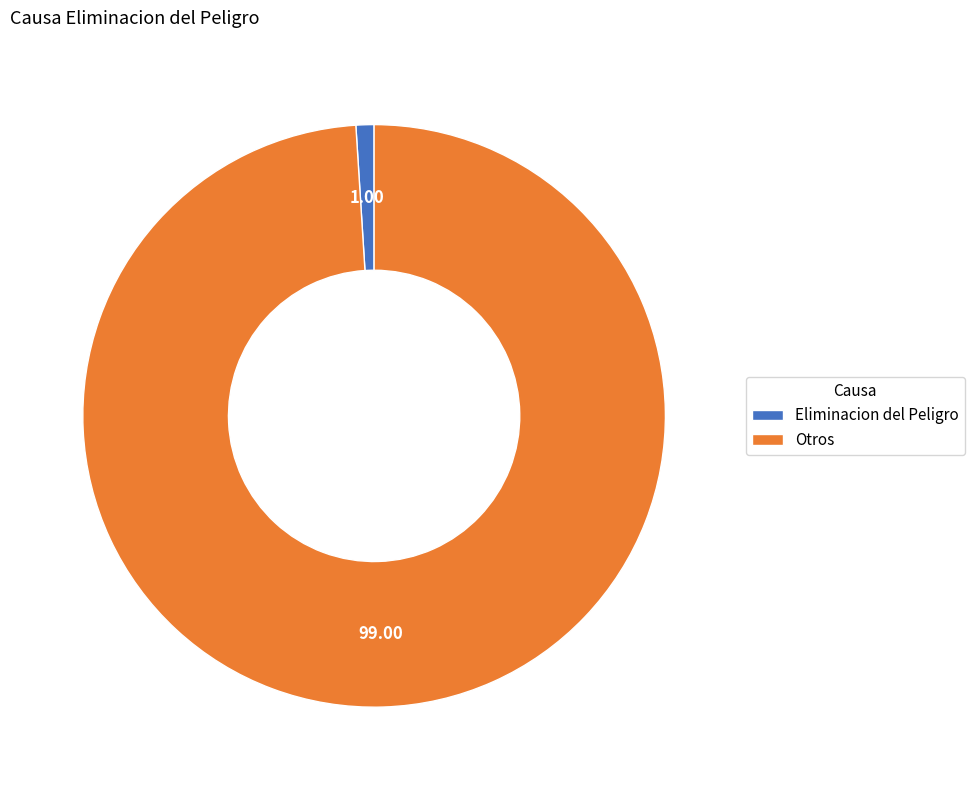

Between Eliminacion del Peligro and Otros, which is larger?

Otros